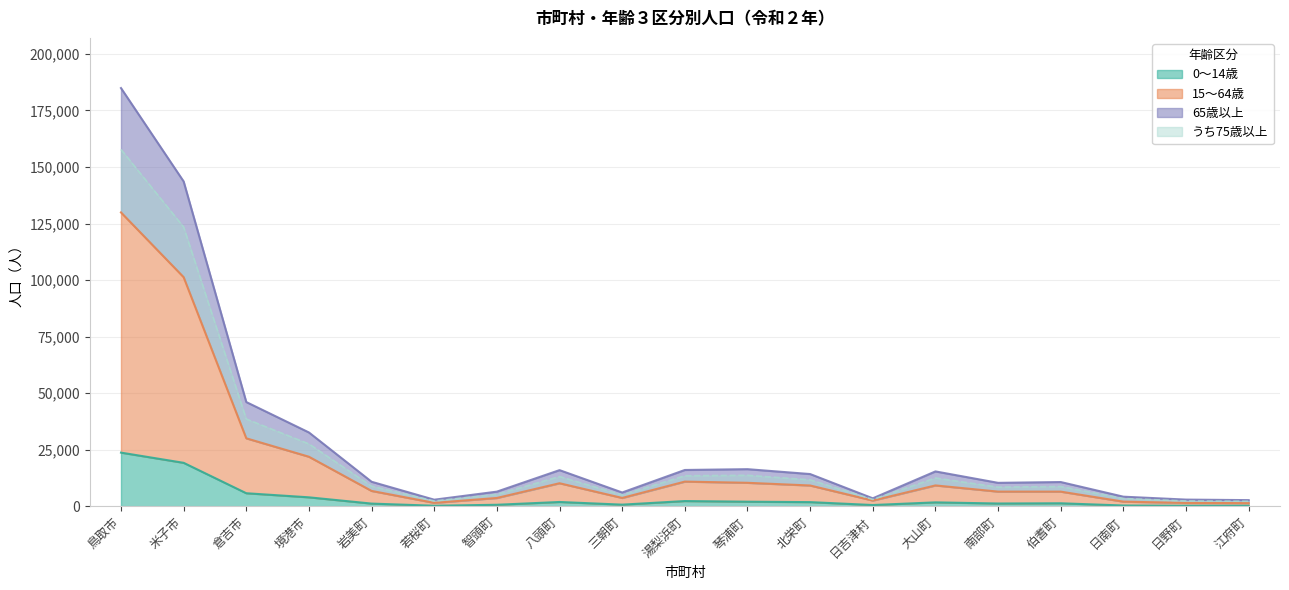

What is the difference between the うち75歳以上 values at 江府町 and 八頭町?

10914